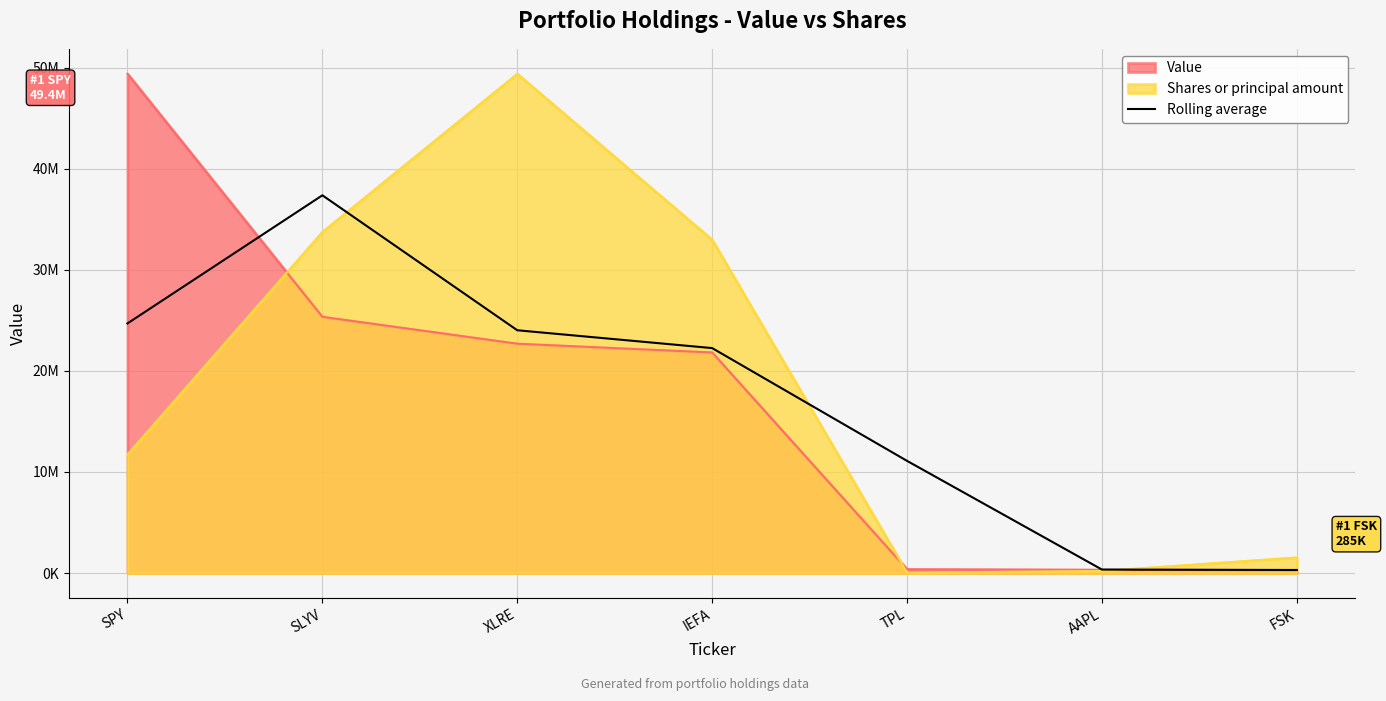

Reading left to right, list all the values displayed in this chart.

24692500	37364500	24014000	22250000	11092000	341000	299500